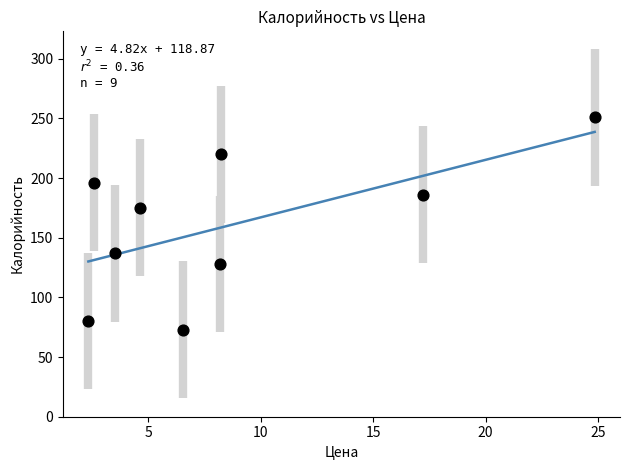

What is the average X value?

8.7